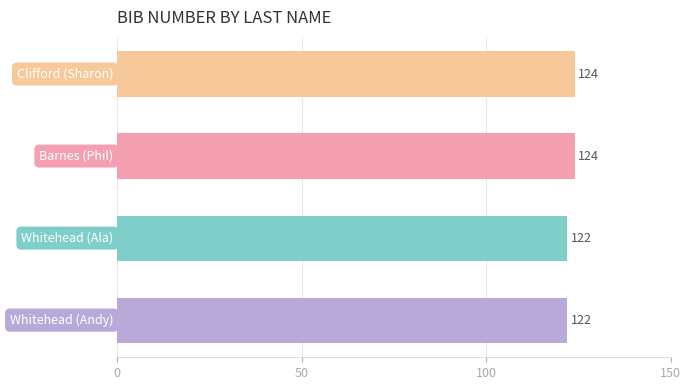

Count the values in the range 122 to 124.

4